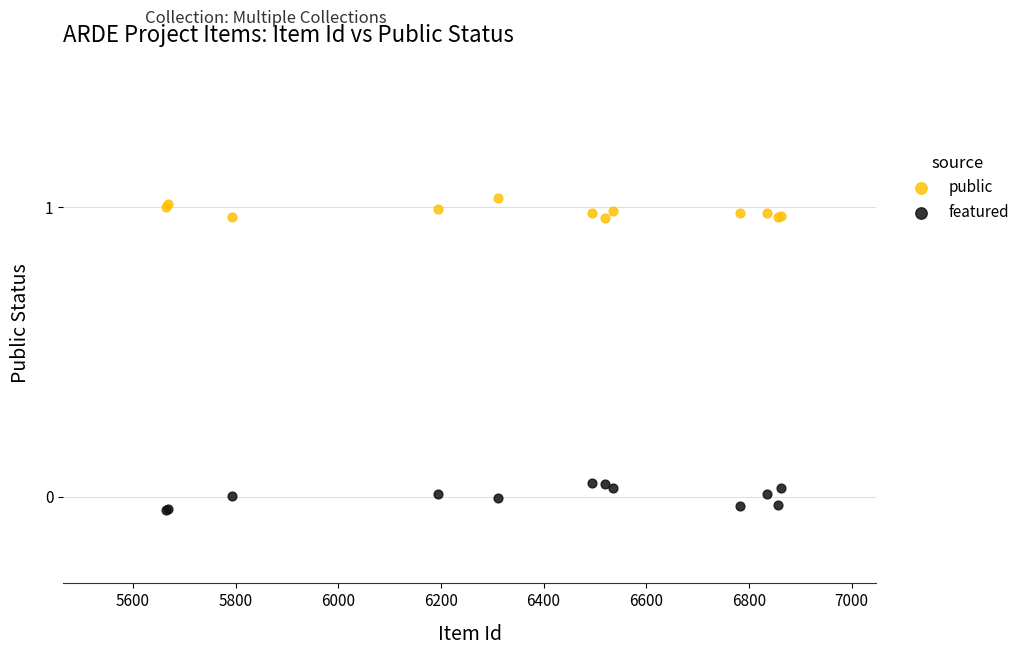

Which series reaches the minimum Y coordinate?

featured